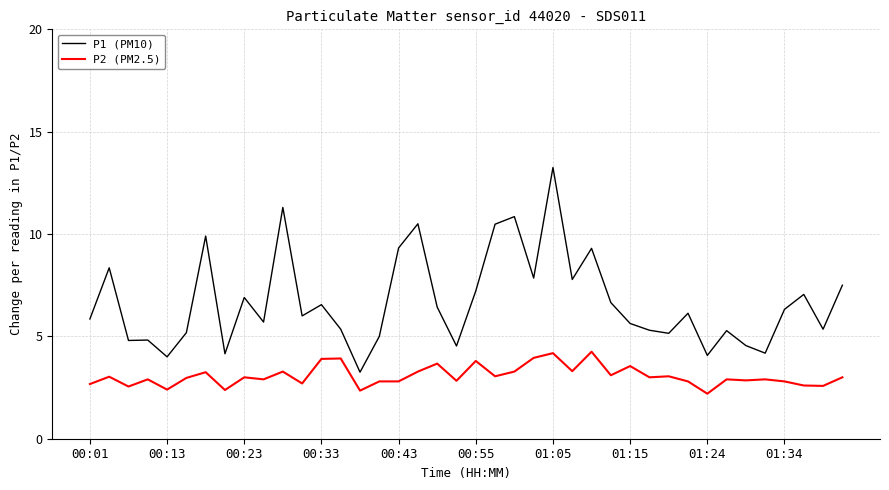

Which series has the largest range (max minus min)?

P1 (PM10)